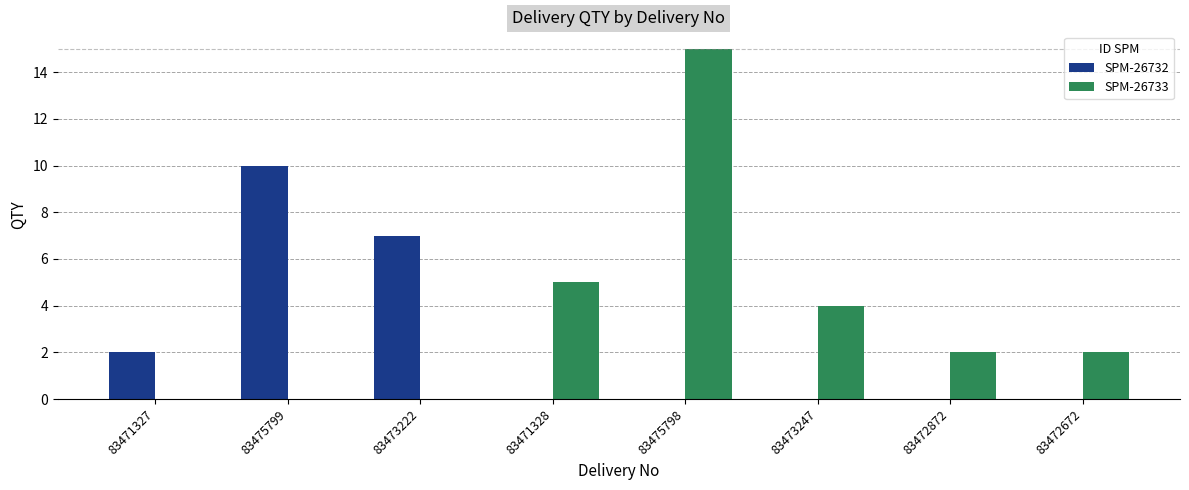

At which label does SPM-26732 reach its peak?

83475799